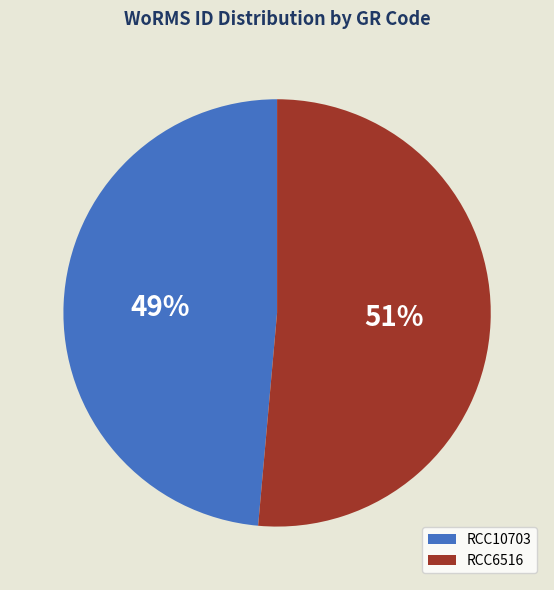

Is it true that RCC6516 is 37% of the pie?

False